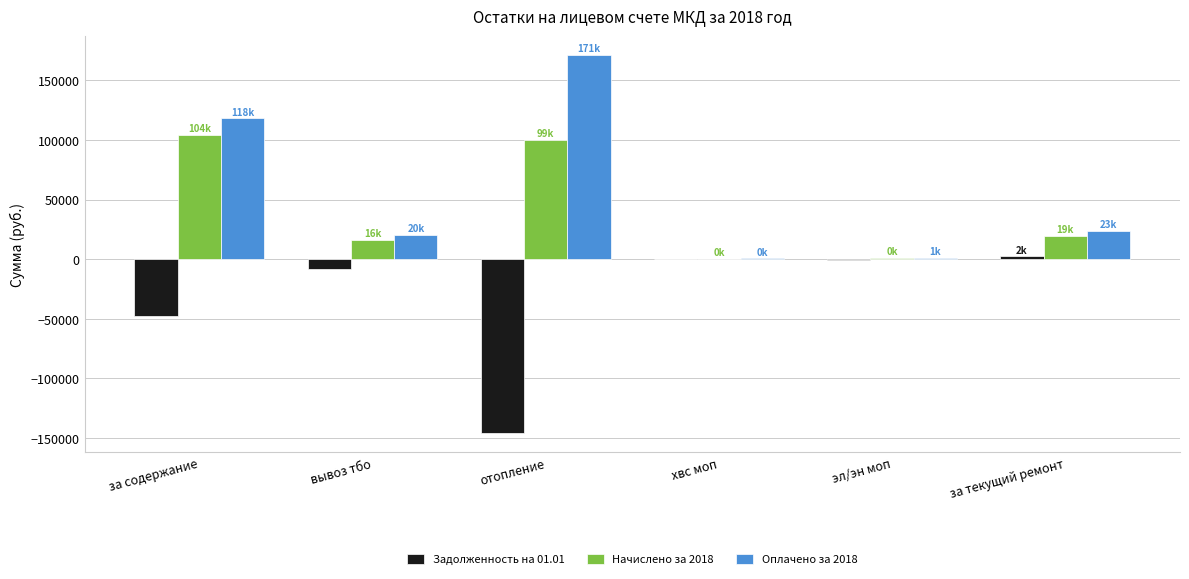

True or false: Начислено за 2018 has a value of 136749.7 at отопление.

False